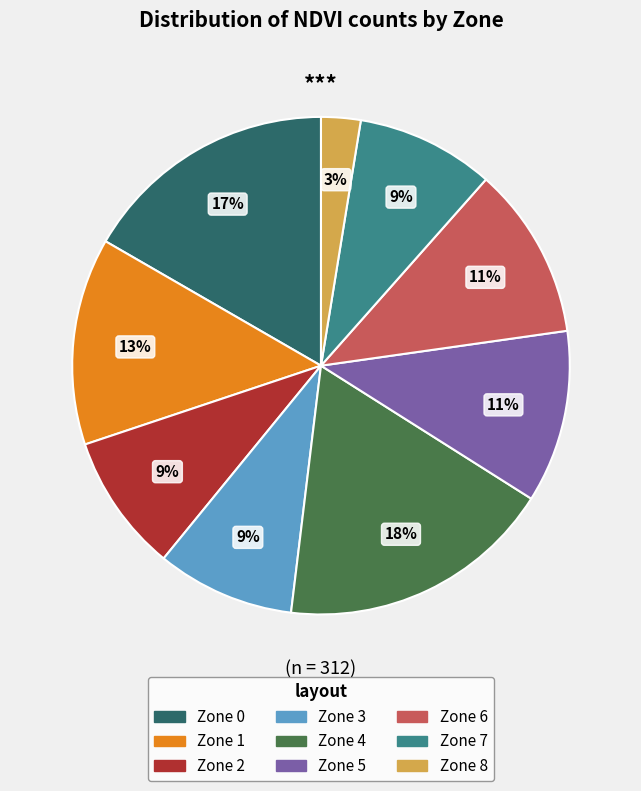

How many slices are in this pie chart?

9